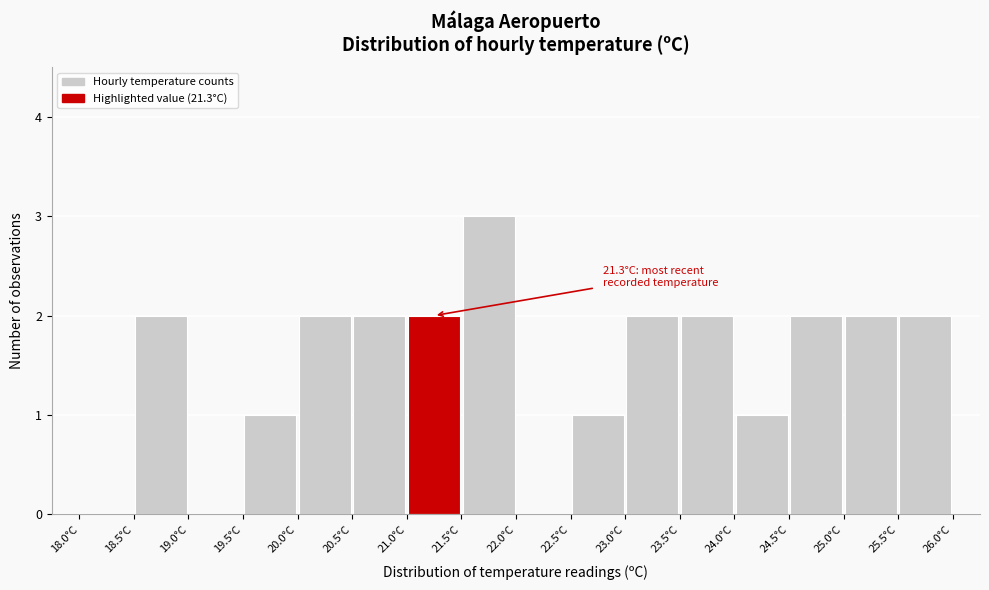

Over which range of the x-axis is the bar tallest?

21.5 to 22.0